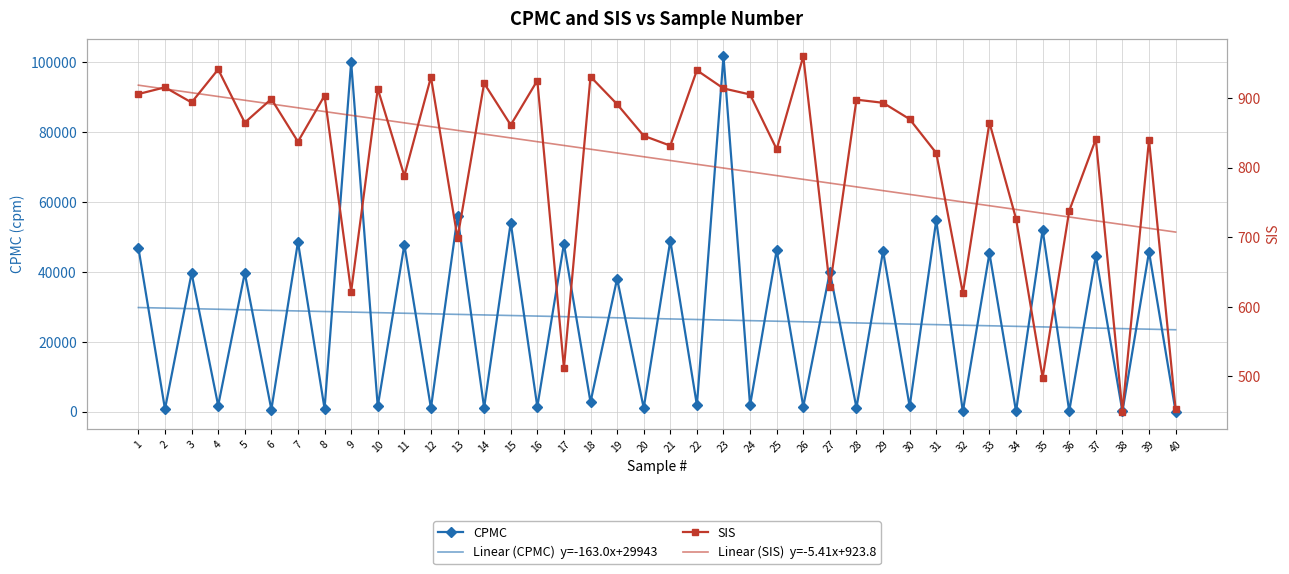

Reading left to right, list all the values displayed in this chart.

CPMC: 46854.8	744.0	39582.2	1754.1	39629.6	607.7	48533.8	861.0	99968.1	1478.5	47723.5	1019.0	55821.4	1141.6	54065.1	1387.6	47954.9	2746.2	38039.9	1047.8	48904.3	1872.8	101616.6	1820.7	46219.8	1459.5	39950.8	1121.0	45949.5	1508.8	54714.4	72.3	45305.9	100.4	52000.1	146.6	44565.4	54.7	45710.7	43.0
SIS: 905.7	915.3	893.6	941.1	864.6	898.6	837.2	903.4	621.9	913.3	788.1	929.9	698.9	921.1	861.2	925.1	512.4	930.6	891.1	845.7	831.5	939.8	913.7	905.0	826.4	959.8	628.7	897.6	893.1	869.6	821.0	619.9	864.7	726.6	498.5	737.9	840.8	449.7	840.1	452.9